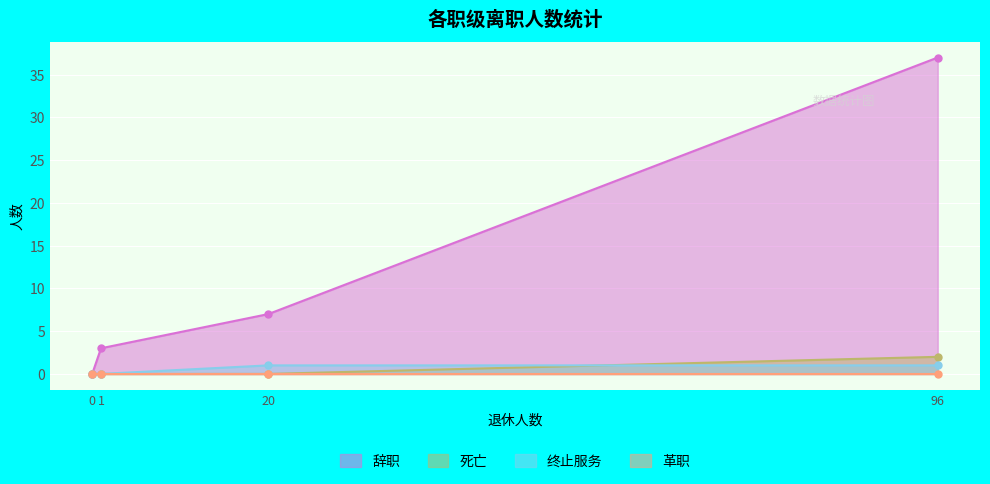

Where do 死亡 and 终止服务 first cross each other?

20 and 96